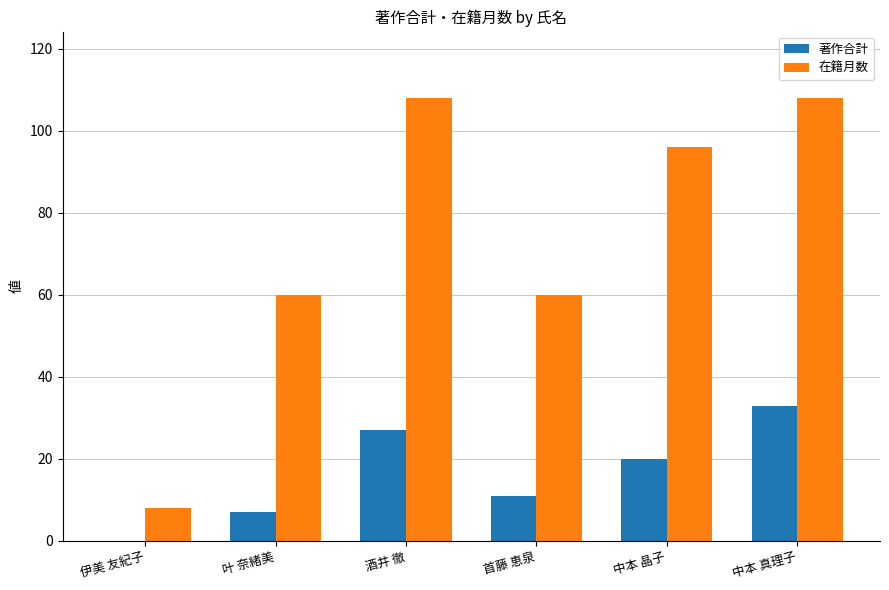

Which series has the widest spread of values?

在籍月数